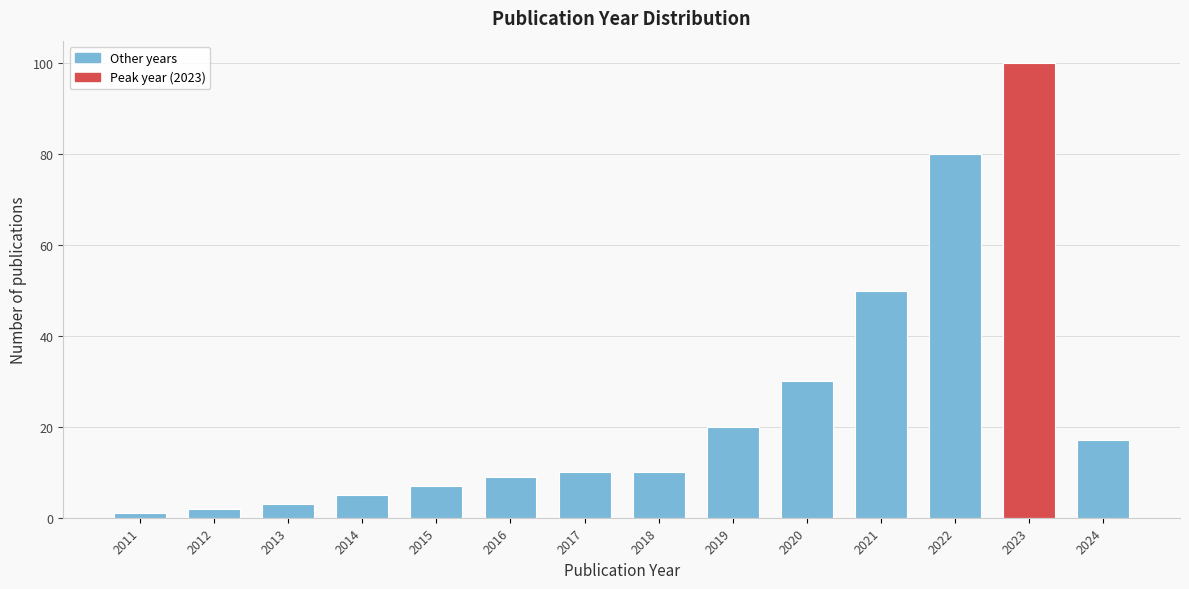

Reading right to left, transcribe all the data shown in this chart.

17	100	80	50	30	20	10	10	9	7	5	3	2	1